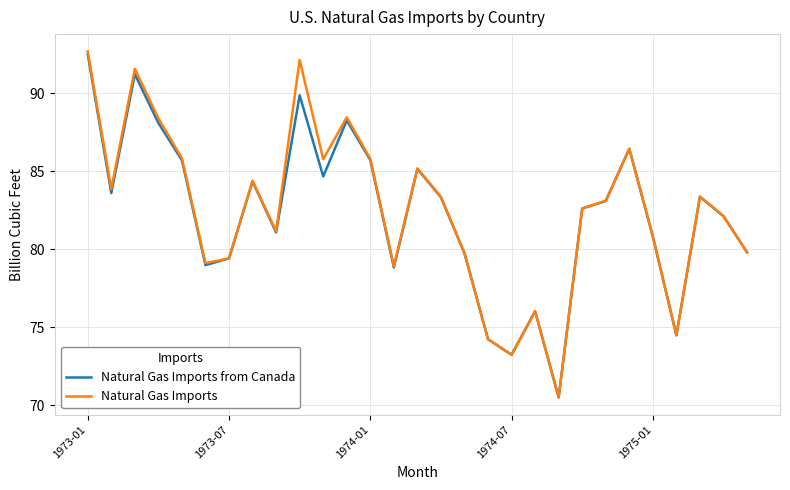

What is the minimum value shown in the chart?

70.5